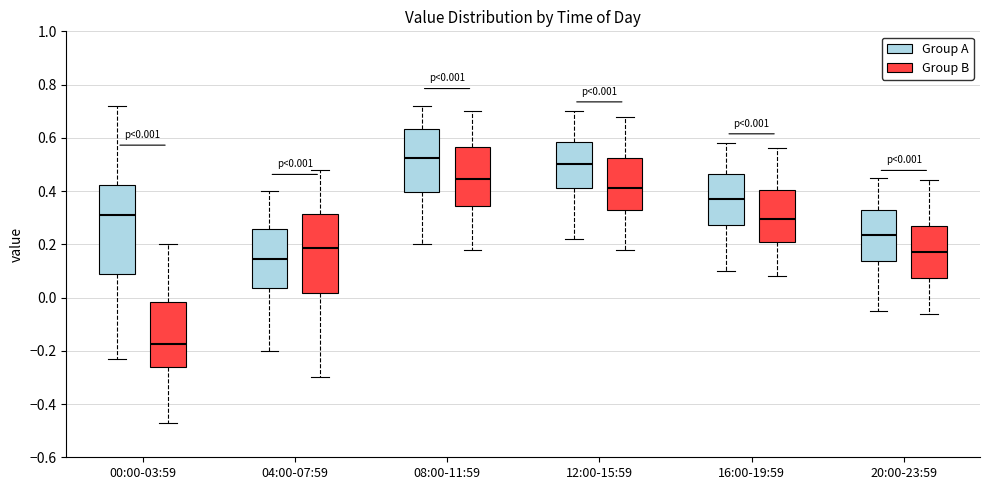

Which box is the tallest, from its lower edge to its upper edge?

00:00-03:59 (Group A)